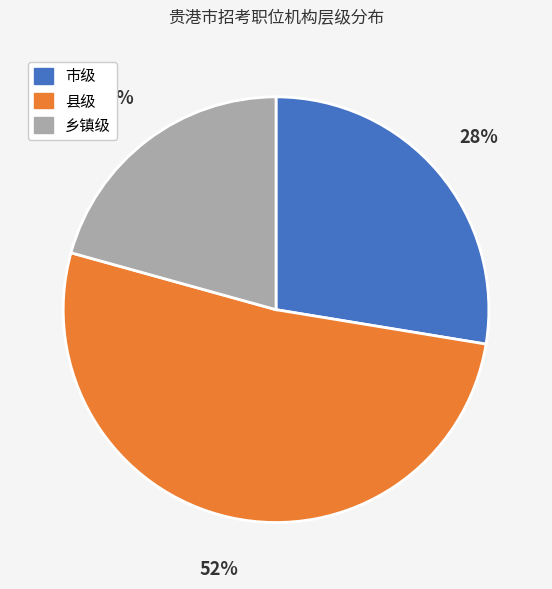

To the nearest percent, what percentage of the pie is 乡镇级?

21%